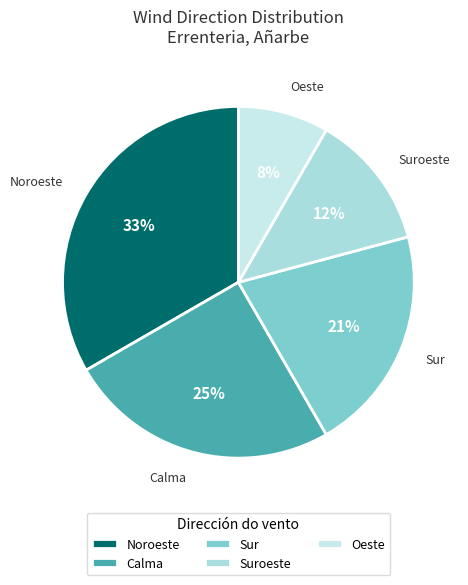

To the nearest percent, what portion does Oeste represent?

8%